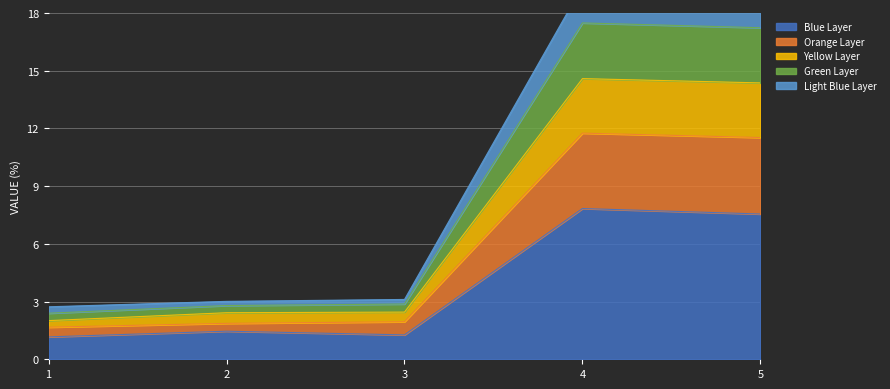

True or false: the data has more than 1 interior local peaks.

False